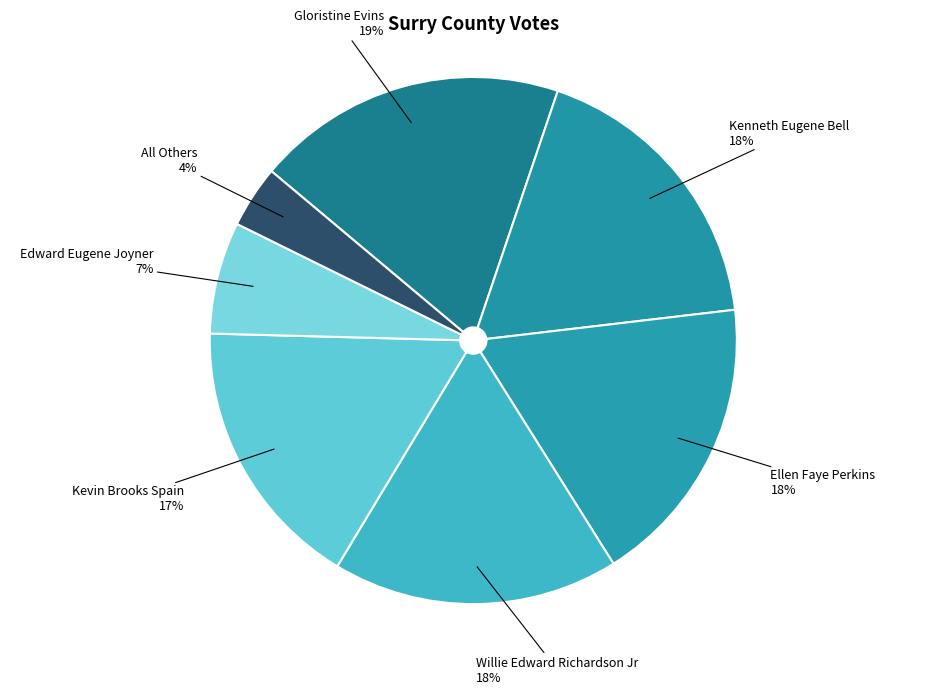

True or false: Ellen Faye Perkins accounts for 28% of the total.

False